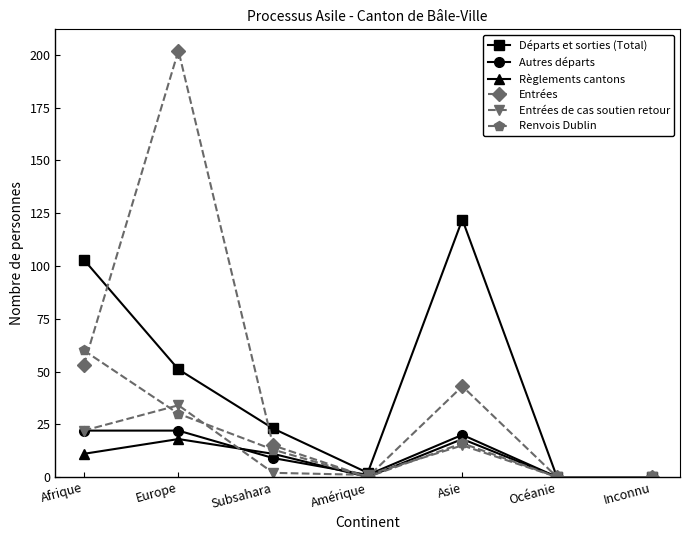

Which series changed the most between Subsahara and Asie?

Départs et sorties (Total)